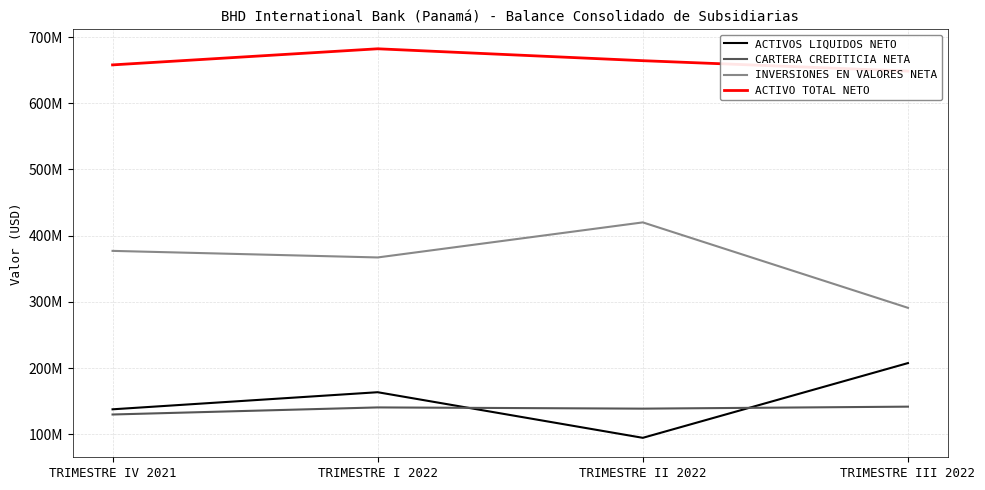

Which has a higher value, TRIMESTRE II 2022 or TRIMESTRE IV 2021?

TRIMESTRE IV 2021